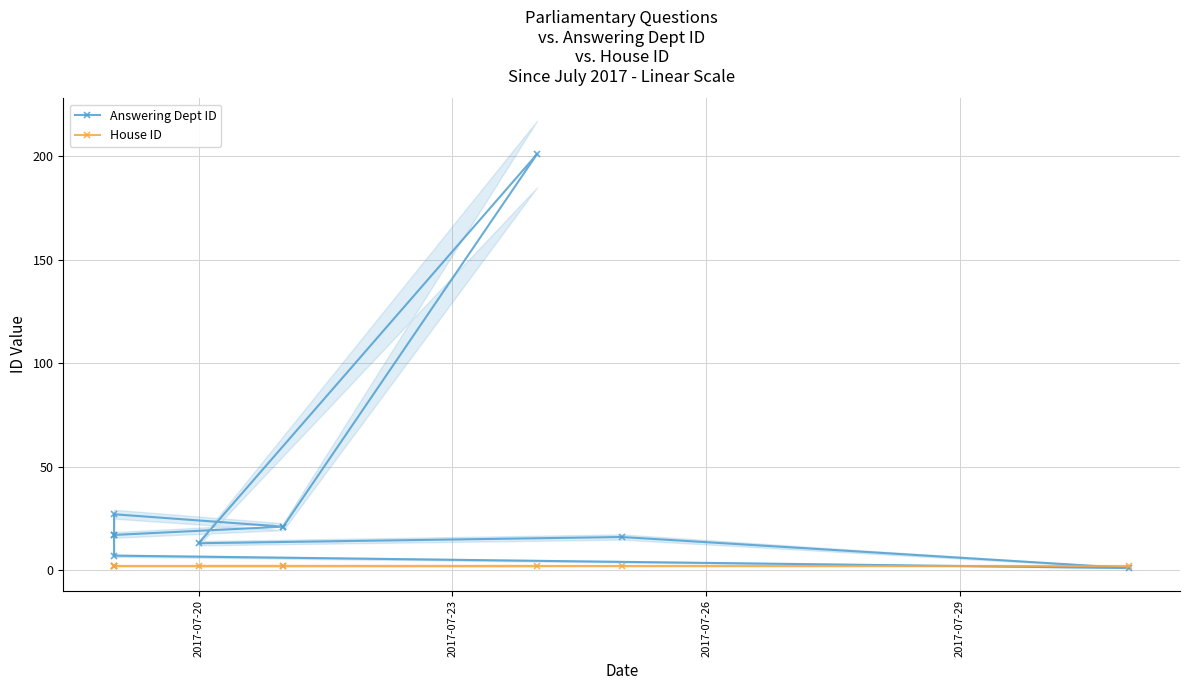

Where is House ID nearest to the value 2?

2017-07-20